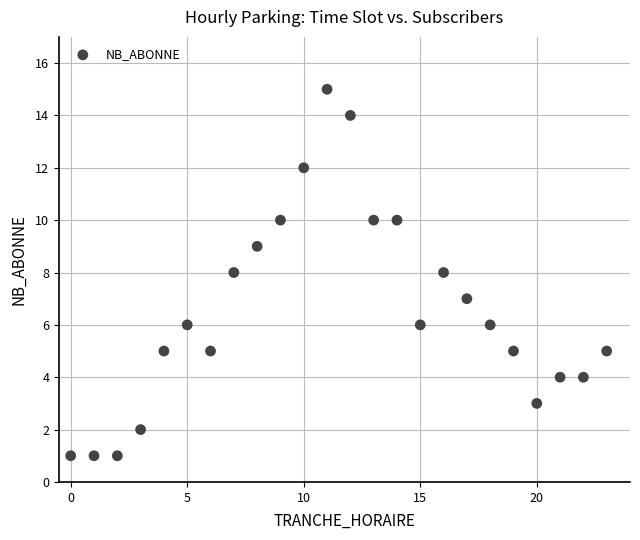

What is the range of X values (max minus min)?

23